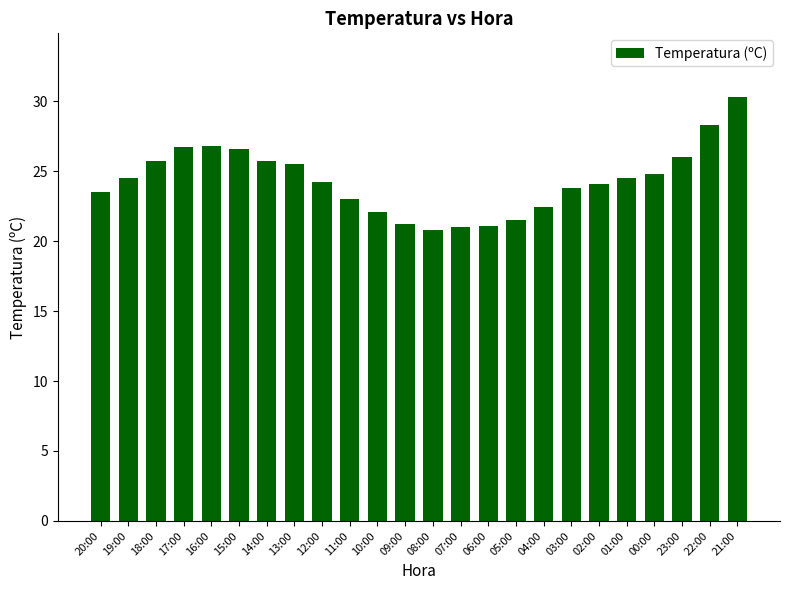

The value at 12:00 is 24.2. True or false?

True